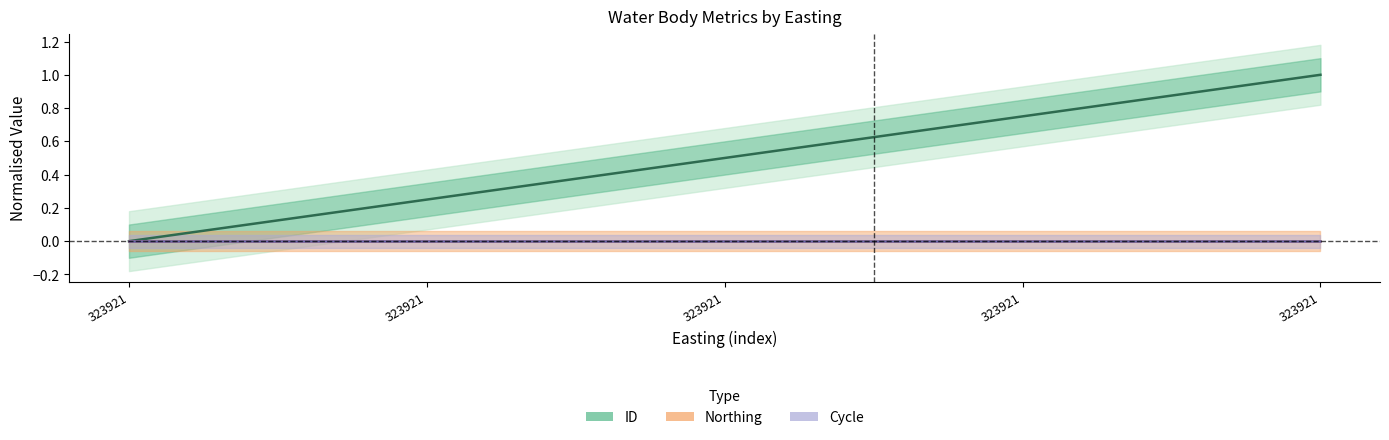

True or false: Northing and ID intersect in this chart.

False